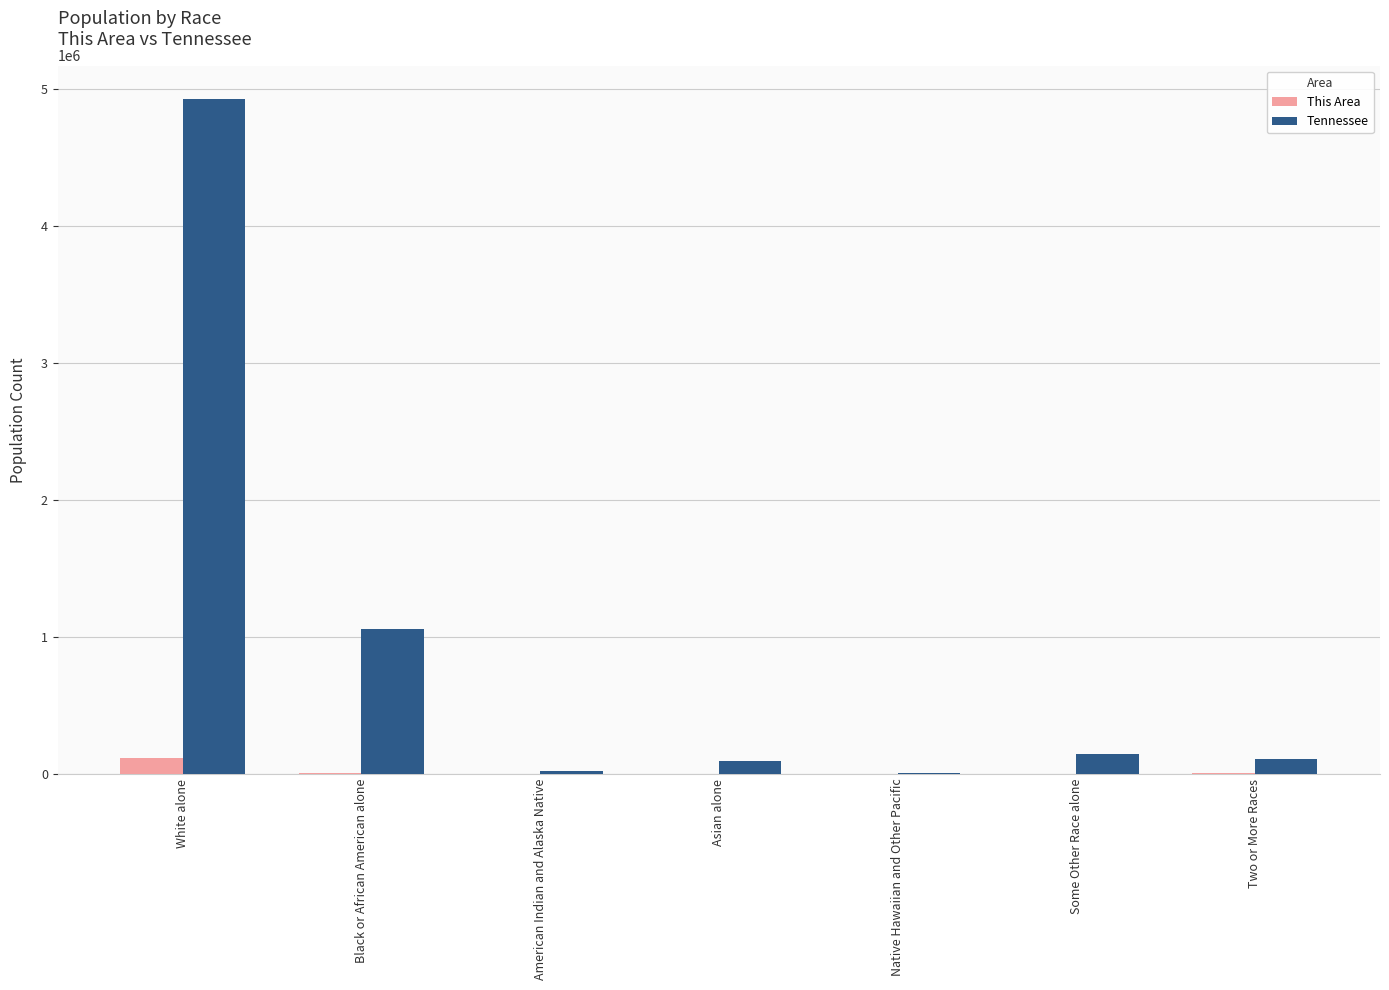

What is the sum of the Tennessee values at Native Hawaiian and Other Pacific and Asian alone?

94884